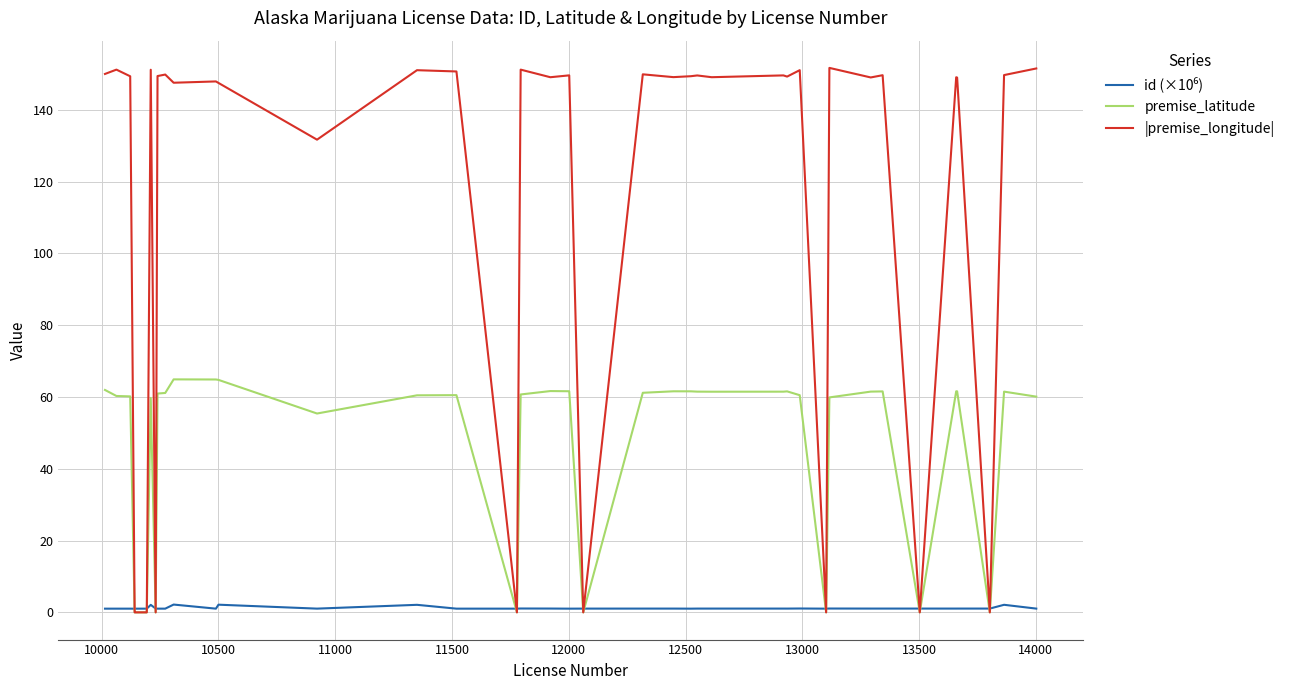

Which series has the widest spread of values?

|premise_longitude|